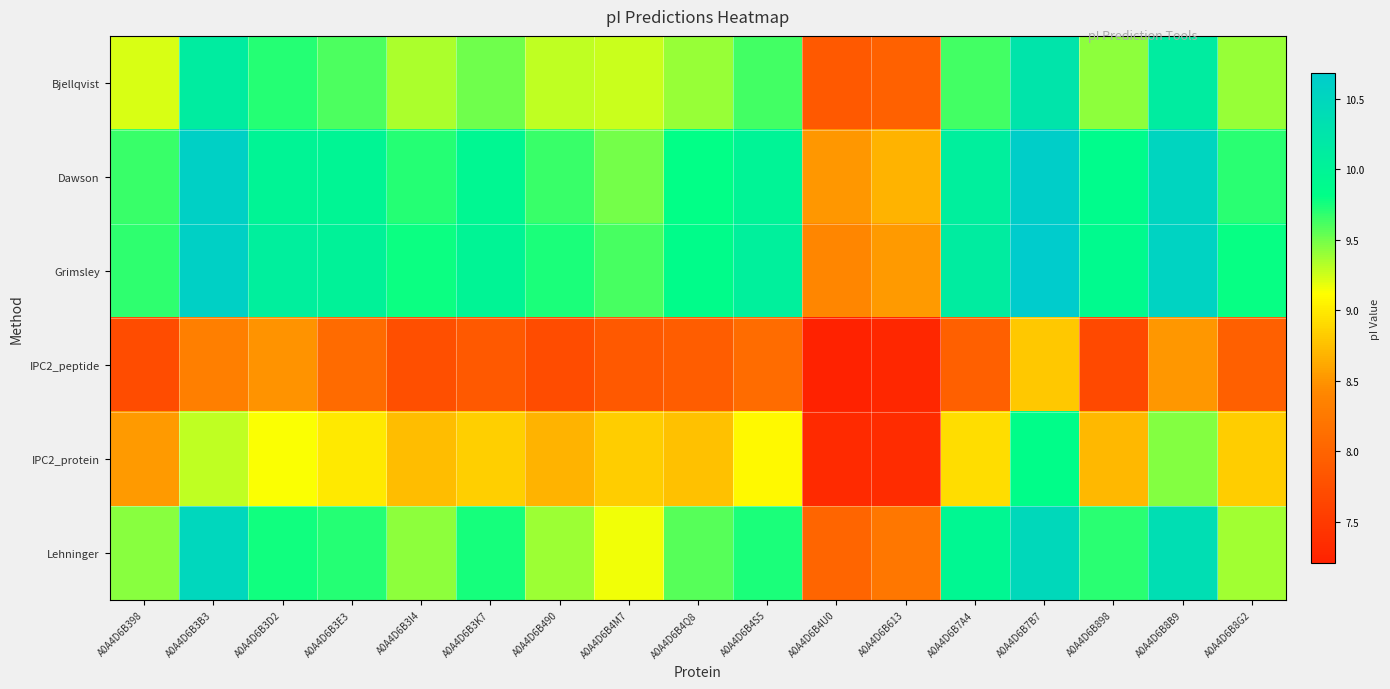

Reading right to left, transcribe all the data shown in this chart.

Bjellqvist: A0A4D6B8G2=9.4	A0A4D6B8B9=10.1	A0A4D6B898=9.4	A0A4D6B7B7=10.3	A0A4D6B7A4=9.6	A0A4D6B613=8.0	A0A4D6B4U0=7.9	A0A4D6B4S5=9.6	A0A4D6B4Q8=9.4	A0A4D6B4M7=9.3	A0A4D6B490=9.3	A0A4D6B3K7=9.5	A0A4D6B3I4=9.3	A0A4D6B3E3=9.6	A0A4D6B3D2=9.7	A0A4D6B3B3=10.1	A0A4D6B398=9.2
Dawson: A0A4D6B8G2=9.7	A0A4D6B8B9=10.5	A0A4D6B898=9.9	A0A4D6B7B7=10.6	A0A4D6B7A4=10.1	A0A4D6B613=8.7	A0A4D6B4U0=8.5	A0A4D6B4S5=10.0	A0A4D6B4Q8=9.8	A0A4D6B4M7=9.5	A0A4D6B490=9.7	A0A4D6B3K7=9.9	A0A4D6B3I4=9.7	A0A4D6B3E3=10.0	A0A4D6B3D2=10.0	A0A4D6B3B3=10.6	A0A4D6B398=9.7
Grimsley: A0A4D6B8G2=9.8	A0A4D6B8B9=10.6	A0A4D6B898=9.9	A0A4D6B7B7=10.7	A0A4D6B7A4=10.1	A0A4D6B613=8.5	A0A4D6B4U0=8.4	A0A4D6B4S5=10.1	A0A4D6B4Q8=9.9	A0A4D6B4M7=9.6	A0A4D6B490=9.7	A0A4D6B3K7=10.0	A0A4D6B3I4=9.8	A0A4D6B3E3=10.0	A0A4D6B3D2=10.1	A0A4D6B3B3=10.6	A0A4D6B398=9.7
IPC2_peptide: A0A4D6B8G2=8.0	A0A4D6B8B9=8.5	A0A4D6B898=7.7	A0A4D6B7B7=8.8	A0A4D6B7A4=8.0	A0A4D6B613=7.3	A0A4D6B4U0=7.2	A0A4D6B4S5=8.1	A0A4D6B4Q8=7.9	A0A4D6B4M7=7.9	A0A4D6B490=7.7	A0A4D6B3K7=7.9	A0A4D6B3I4=7.8	A0A4D6B3E3=8.1	A0A4D6B3D2=8.5	A0A4D6B3B3=8.3	A0A4D6B398=7.7
IPC2_protein: A0A4D6B8G2=8.8	A0A4D6B8B9=9.5	A0A4D6B898=8.7	A0A4D6B7B7=9.8	A0A4D6B7A4=8.9	A0A4D6B613=7.3	A0A4D6B4U0=7.3	A0A4D6B4S5=9.1	A0A4D6B4Q8=8.8	A0A4D6B4M7=8.8	A0A4D6B490=8.7	A0A4D6B3K7=8.8	A0A4D6B3I4=8.7	A0A4D6B3E3=9.0	A0A4D6B3D2=9.1	A0A4D6B3B3=9.3	A0A4D6B398=8.5
Lehninger: A0A4D6B8G2=9.4	A0A4D6B8B9=10.4	A0A4D6B898=9.7	A0A4D6B7B7=10.5	A0A4D6B7A4=9.9	A0A4D6B613=8.2	A0A4D6B4U0=8.0	A0A4D6B4S5=9.7	A0A4D6B4Q8=9.6	A0A4D6B4M7=9.2	A0A4D6B490=9.4	A0A4D6B3K7=9.8	A0A4D6B3I4=9.4	A0A4D6B3E3=9.7	A0A4D6B3D2=9.8	A0A4D6B3B3=10.5	A0A4D6B398=9.4